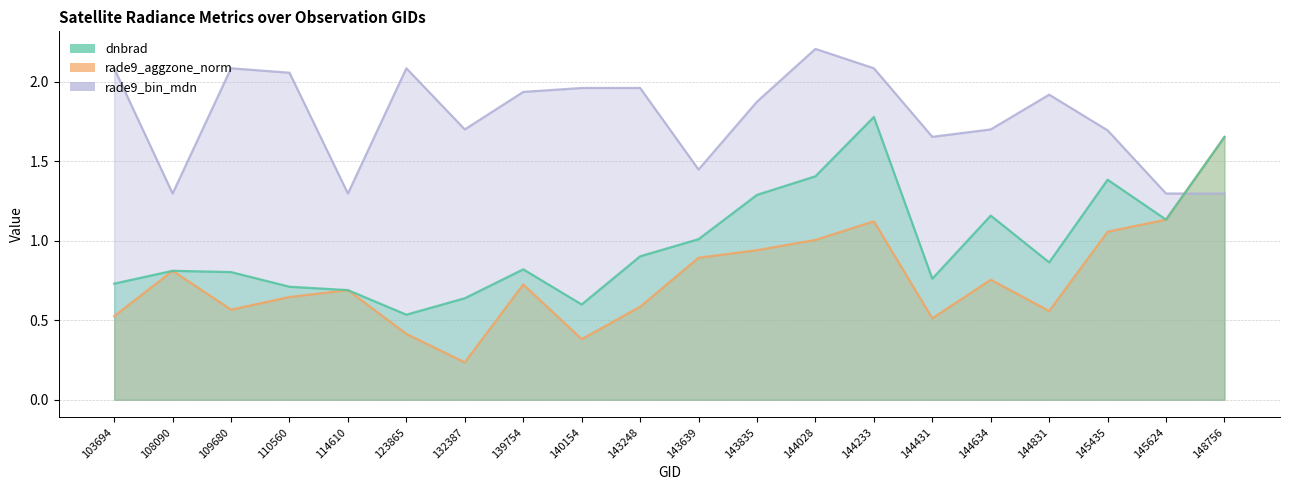

Which has a higher value, 140154 or 103694?

103694